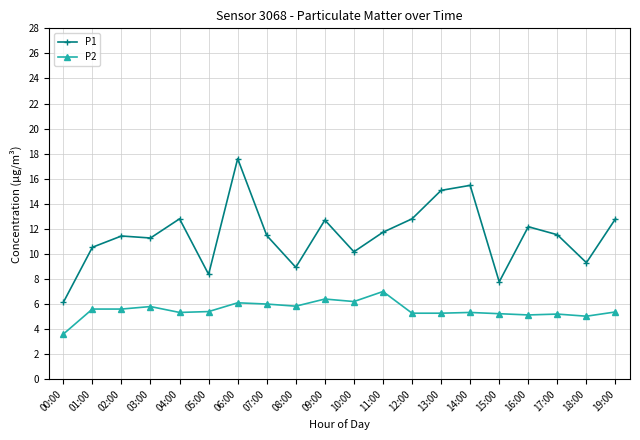

Is the value of P2 at 16:00 greater than the value of P1 at 13:00?

No